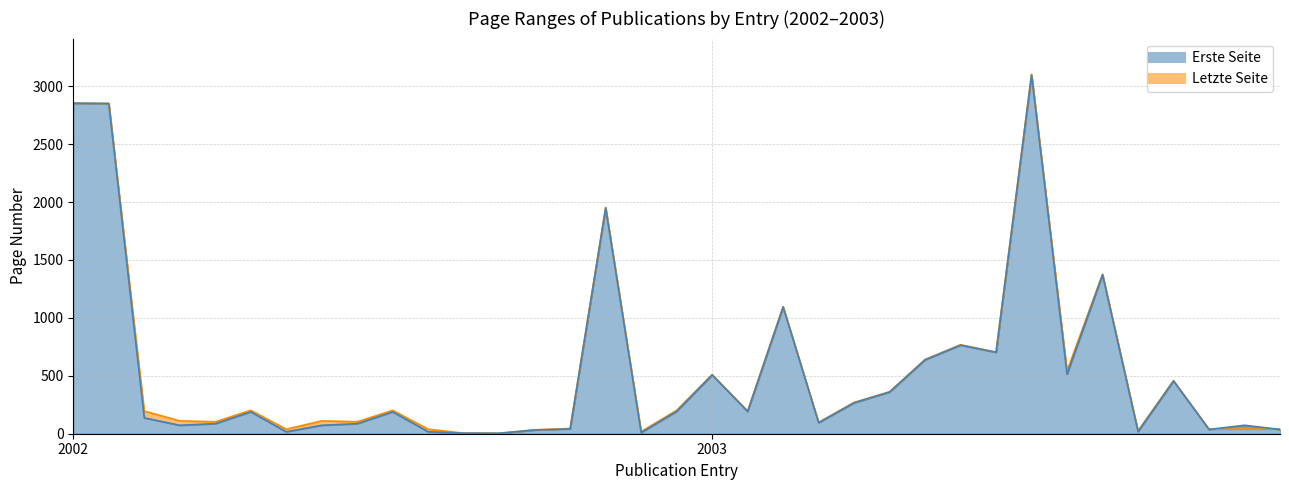

What is the value of the Letzte Seite point at the 35th from the left?

40